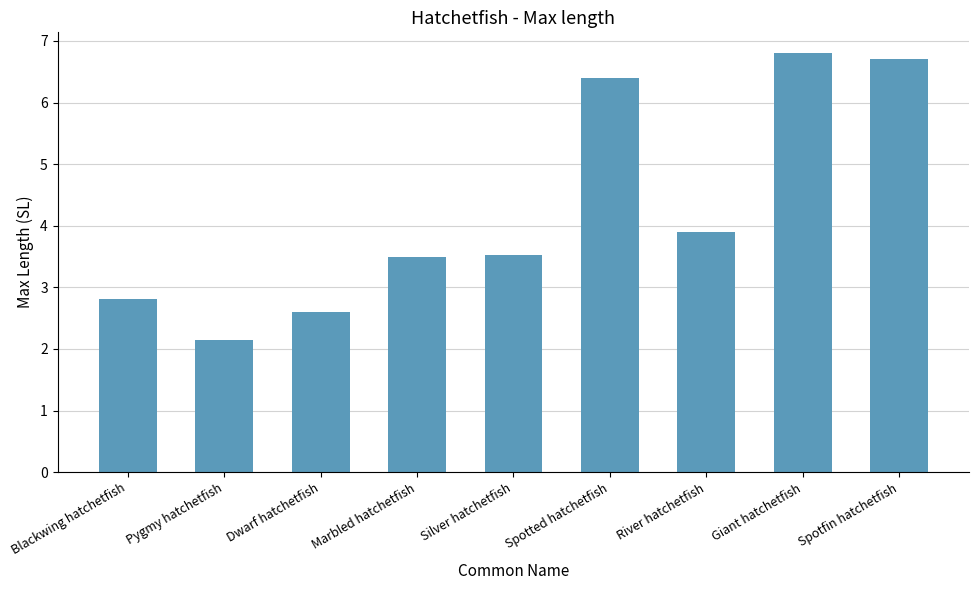

What is the average value?

4.3